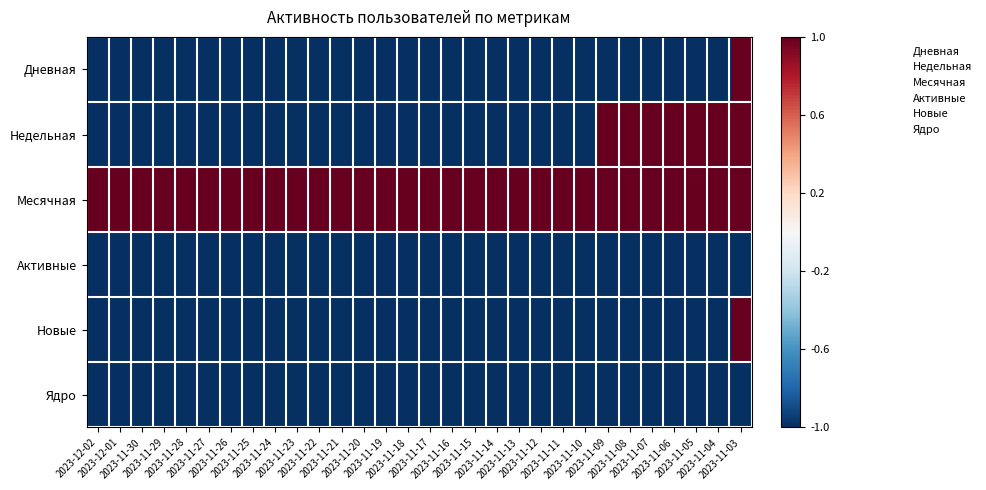

Reading left to right, transcribe all the data shown in this chart.

Дневная: 2023-12-02=-1	2023-12-01=-1	2023-11-30=-1	2023-11-29=-1	2023-11-28=-1	2023-11-27=-1	2023-11-26=-1	2023-11-25=-1	2023-11-24=-1	2023-11-23=-1	2023-11-22=-1	2023-11-21=-1	2023-11-20=-1	2023-11-19=-1	2023-11-18=-1	2023-11-17=-1	2023-11-16=-1	2023-11-15=-1	2023-11-14=-1	2023-11-13=-1	2023-11-12=-1	2023-11-11=-1	2023-11-10=-1	2023-11-09=-1	2023-11-08=-1	2023-11-07=-1	2023-11-06=-1	2023-11-05=-1	2023-11-04=-1	2023-11-03=1
Недельная: 2023-12-02=-1	2023-12-01=-1	2023-11-30=-1	2023-11-29=-1	2023-11-28=-1	2023-11-27=-1	2023-11-26=-1	2023-11-25=-1	2023-11-24=-1	2023-11-23=-1	2023-11-22=-1	2023-11-21=-1	2023-11-20=-1	2023-11-19=-1	2023-11-18=-1	2023-11-17=-1	2023-11-16=-1	2023-11-15=-1	2023-11-14=-1	2023-11-13=-1	2023-11-12=-1	2023-11-11=-1	2023-11-10=-1	2023-11-09=1	2023-11-08=1	2023-11-07=1	2023-11-06=1	2023-11-05=1	2023-11-04=1	2023-11-03=1
Месячная: 2023-12-02=1	2023-12-01=1	2023-11-30=1	2023-11-29=1	2023-11-28=1	2023-11-27=1	2023-11-26=1	2023-11-25=1	2023-11-24=1	2023-11-23=1	2023-11-22=1	2023-11-21=1	2023-11-20=1	2023-11-19=1	2023-11-18=1	2023-11-17=1	2023-11-16=1	2023-11-15=1	2023-11-14=1	2023-11-13=1	2023-11-12=1	2023-11-11=1	2023-11-10=1	2023-11-09=1	2023-11-08=1	2023-11-07=1	2023-11-06=1	2023-11-05=1	2023-11-04=1	2023-11-03=1
Активные: 2023-12-02=-1	2023-12-01=-1	2023-11-30=-1	2023-11-29=-1	2023-11-28=-1	2023-11-27=-1	2023-11-26=-1	2023-11-25=-1	2023-11-24=-1	2023-11-23=-1	2023-11-22=-1	2023-11-21=-1	2023-11-20=-1	2023-11-19=-1	2023-11-18=-1	2023-11-17=-1	2023-11-16=-1	2023-11-15=-1	2023-11-14=-1	2023-11-13=-1	2023-11-12=-1	2023-11-11=-1	2023-11-10=-1	2023-11-09=-1	2023-11-08=-1	2023-11-07=-1	2023-11-06=-1	2023-11-05=-1	2023-11-04=-1	2023-11-03=-1
Новые: 2023-12-02=-1	2023-12-01=-1	2023-11-30=-1	2023-11-29=-1	2023-11-28=-1	2023-11-27=-1	2023-11-26=-1	2023-11-25=-1	2023-11-24=-1	2023-11-23=-1	2023-11-22=-1	2023-11-21=-1	2023-11-20=-1	2023-11-19=-1	2023-11-18=-1	2023-11-17=-1	2023-11-16=-1	2023-11-15=-1	2023-11-14=-1	2023-11-13=-1	2023-11-12=-1	2023-11-11=-1	2023-11-10=-1	2023-11-09=-1	2023-11-08=-1	2023-11-07=-1	2023-11-06=-1	2023-11-05=-1	2023-11-04=-1	2023-11-03=1
Ядро: 2023-12-02=-1	2023-12-01=-1	2023-11-30=-1	2023-11-29=-1	2023-11-28=-1	2023-11-27=-1	2023-11-26=-1	2023-11-25=-1	2023-11-24=-1	2023-11-23=-1	2023-11-22=-1	2023-11-21=-1	2023-11-20=-1	2023-11-19=-1	2023-11-18=-1	2023-11-17=-1	2023-11-16=-1	2023-11-15=-1	2023-11-14=-1	2023-11-13=-1	2023-11-12=-1	2023-11-11=-1	2023-11-10=-1	2023-11-09=-1	2023-11-08=-1	2023-11-07=-1	2023-11-06=-1	2023-11-05=-1	2023-11-04=-1	2023-11-03=-1